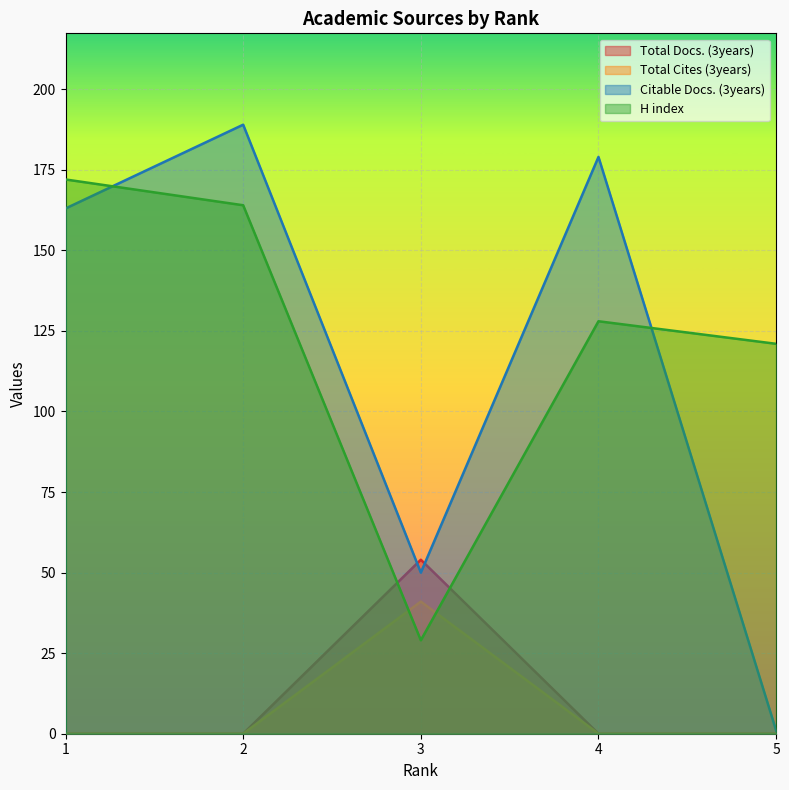

At which category does Citable Docs. (3years) reach its first local valley?

3